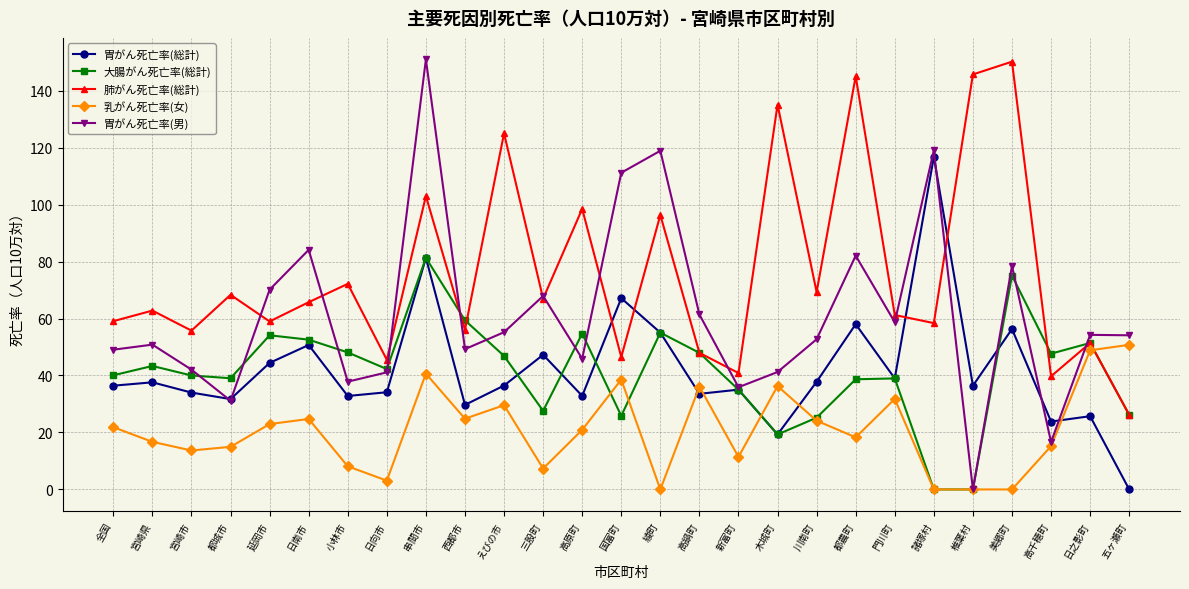

Which series has the widest spread of values?

胃がん死亡率(男)